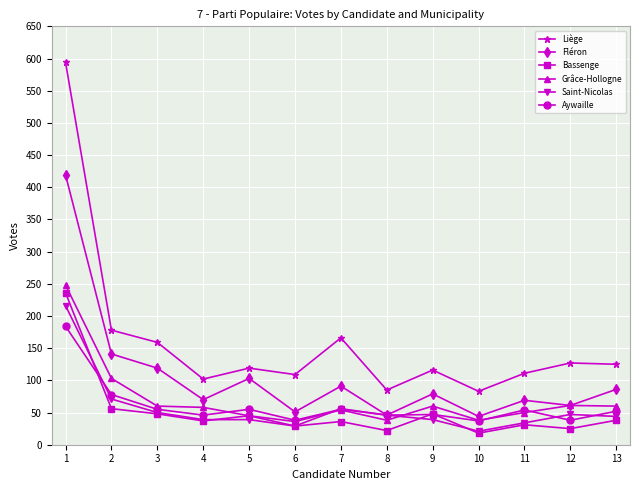

How many lines are shown in the chart?

6